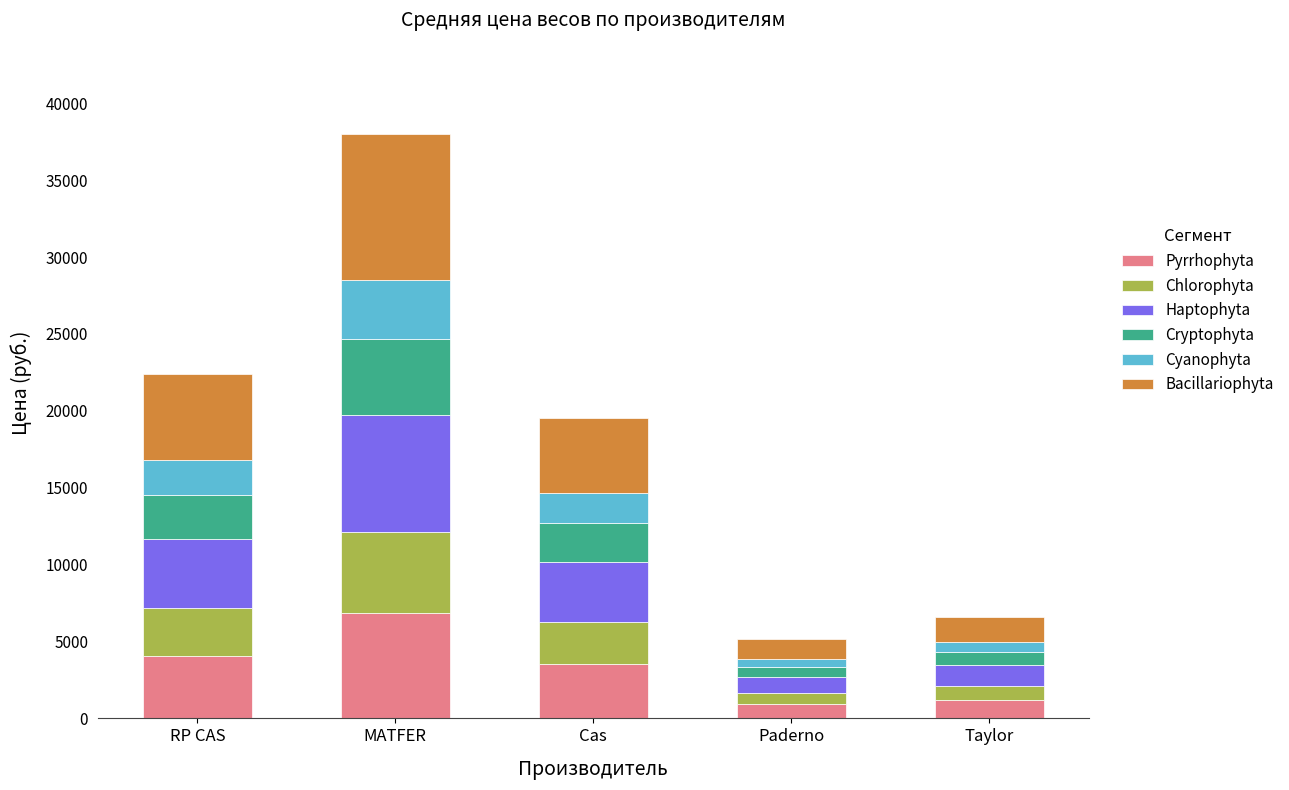

At which category is the sum across all series the highest?

MATFER